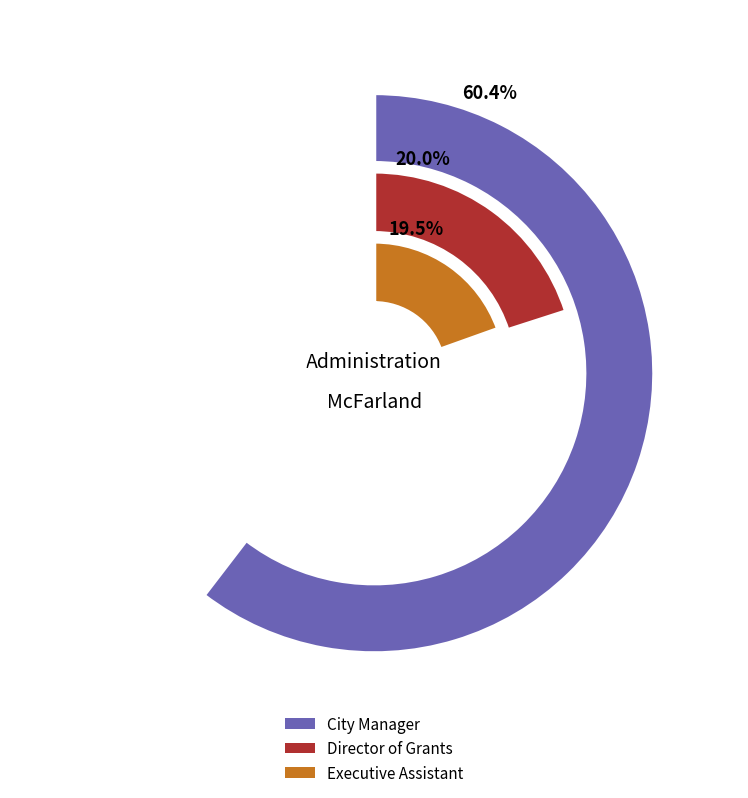

What percentage do Director of Grants and Executive Assistant together represent?

39.6%